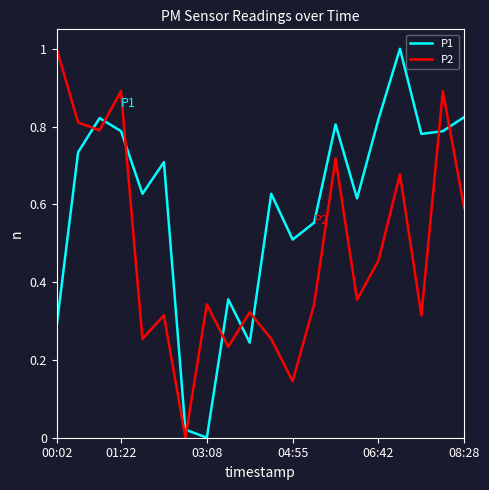

List the series in order of their overall mean, lowest first.

P2, P1